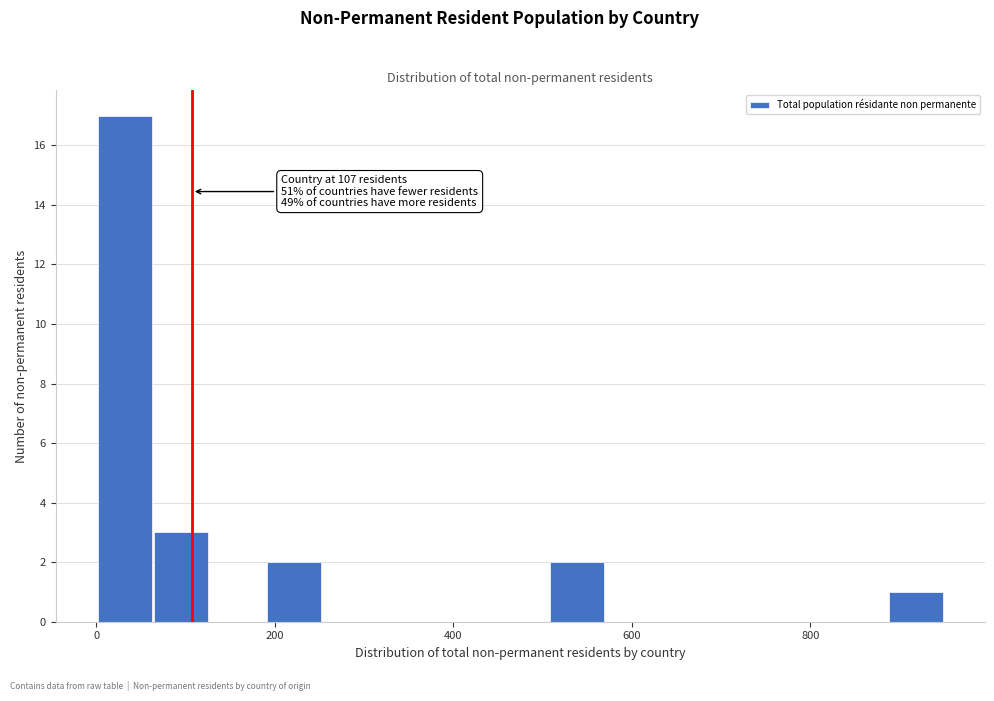

Read against the x-axis, roughly where is the centre of the tallest bar?

40